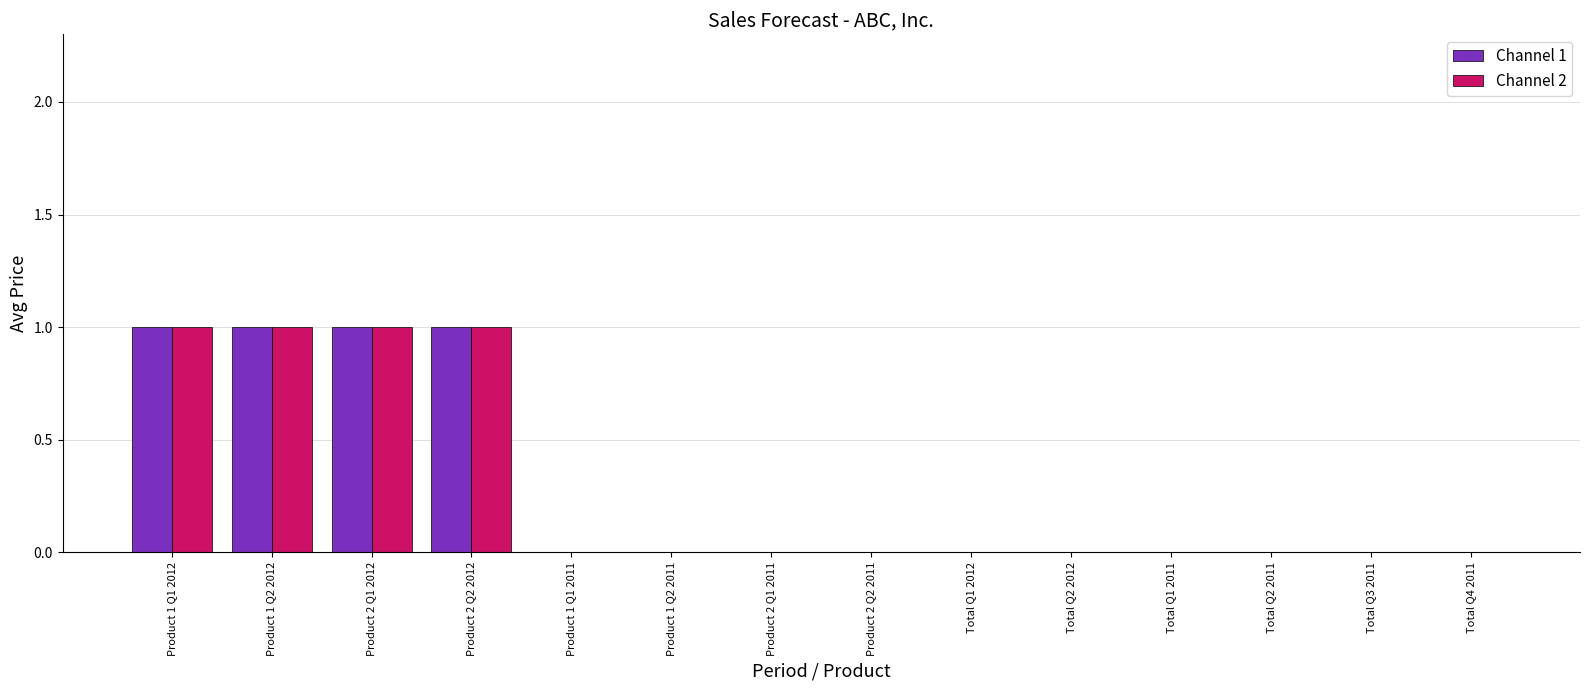

Is it true that Channel 1 equals 0 at Product 2 Q2 2011?

True